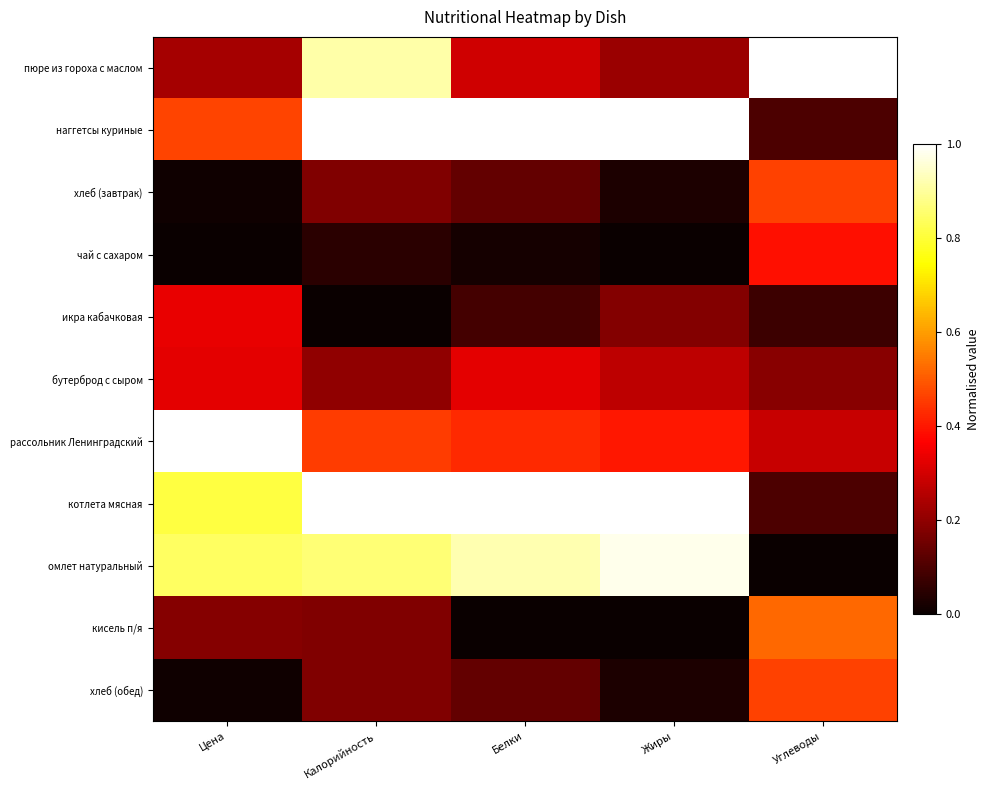

Rank the series by their maximum value, from highest to lowest.

наггетсы куриные, котлета мясная, рассольник Ленинградский, пюре из гороха с маслом, омлет натуральный, кисель п/я, хлеб (завтрак), хлеб (обед), чай с сахаром, икра кабачковая, бутерброд с сыром